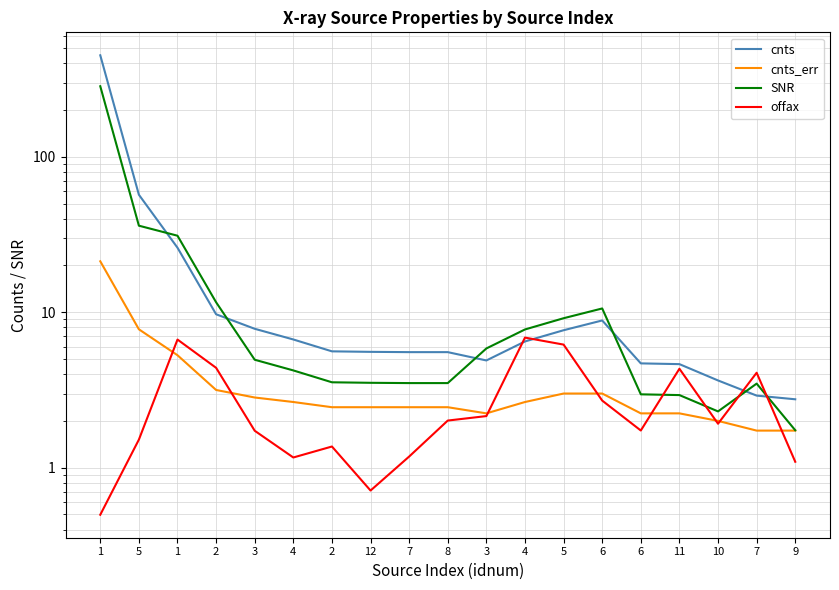

Reading left to right, extract all data points from this chart.

cnts: 450.2	57.1	26.0	9.7	7.8	6.7	5.6	5.6	5.5	5.5	4.9	6.5	7.7	8.9	4.7	4.6	3.6	2.9	2.8
cnts_err: 21.3	7.8	5.3	3.2	2.8	2.6	2.4	2.4	2.4	2.4	2.2	2.6	3.0	3.0	2.2	2.2	2.0	1.7	1.7
SNR: 284.6	36.1	31.1	11.6	4.9	4.2	3.5	3.5	3.5	3.5	5.9	7.8	9.2	10.6	3.0	2.9	2.3	3.5	1.7
offax: 0.5	1.5	6.7	4.4	1.7	1.2	1.4	0.7	1.2	2.0	2.1	6.9	6.2	2.7	1.7	4.3	1.9	4.1	1.1